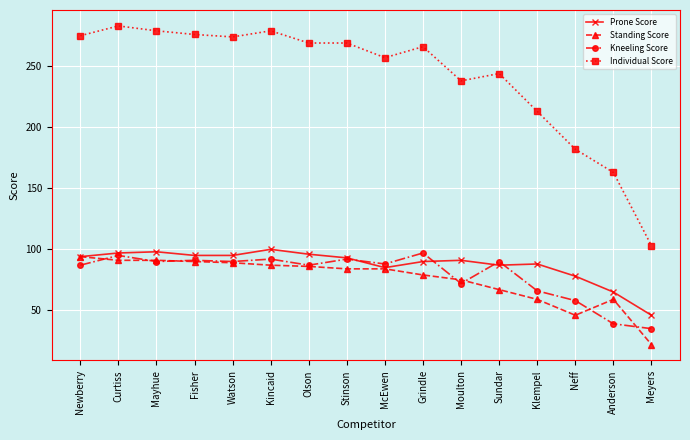

Which category has the highest value across all series?

Curtiss